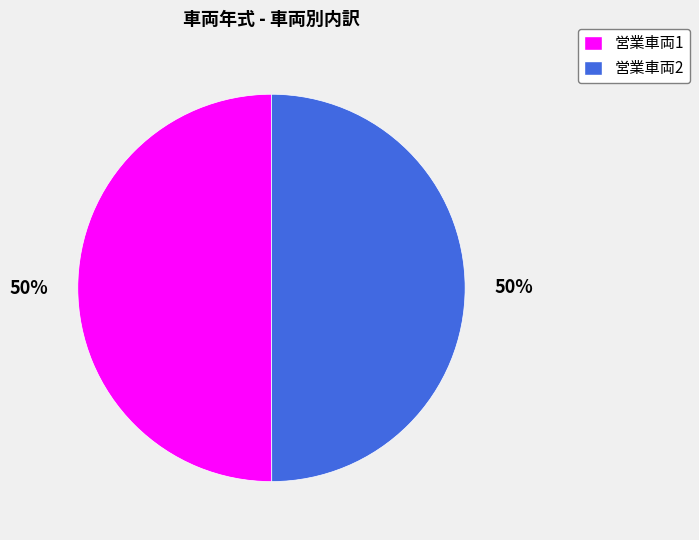

To the nearest percent, what percentage of the pie is 営業車両1?

50%